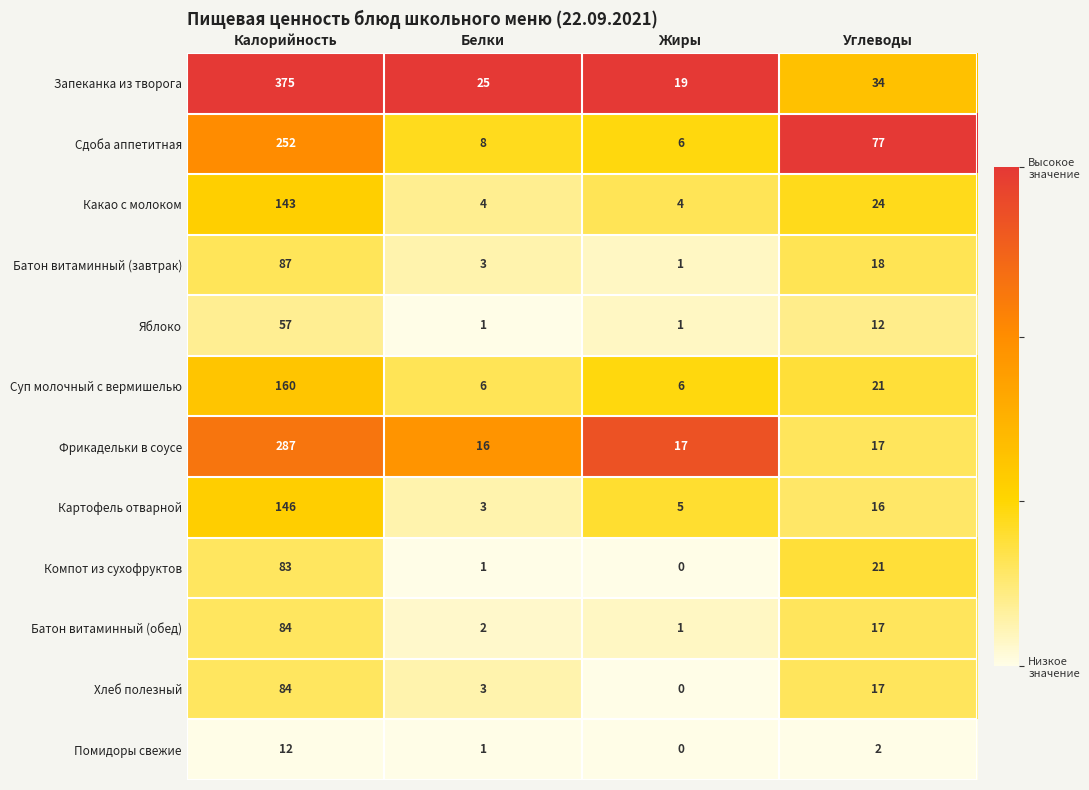

Count the number of categories in the chart.

4